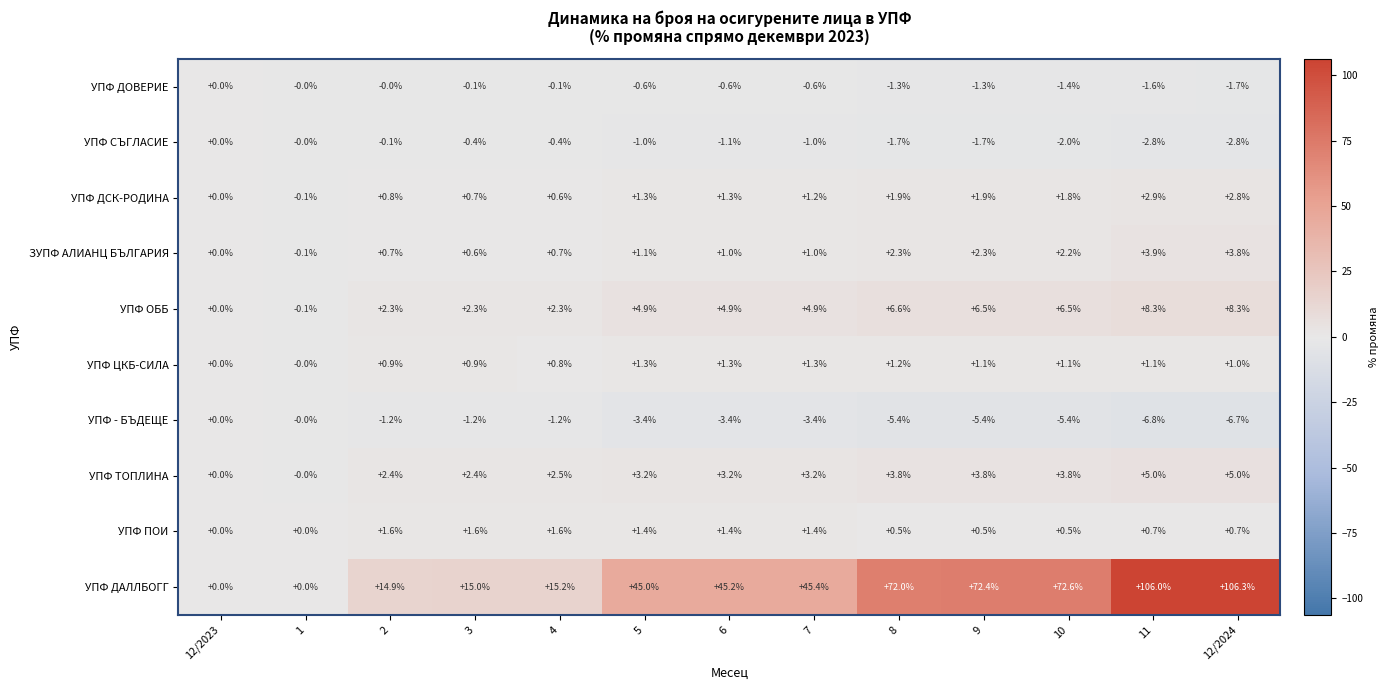

Is it true that УПФ ДОВЕРИЕ equals -0.1 at 3?

True